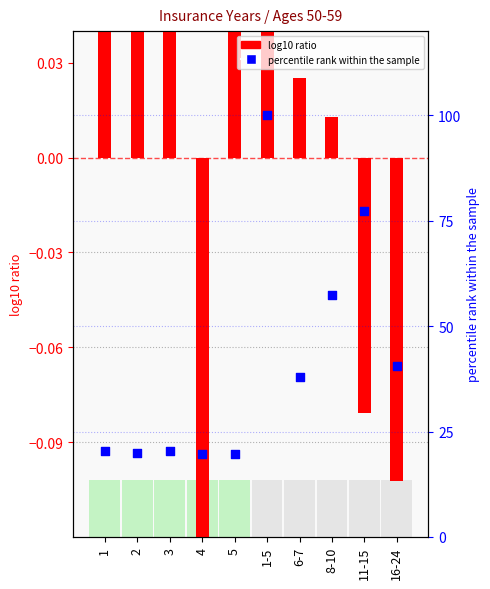

Which series contains the lowest Y value?

log10 ratio